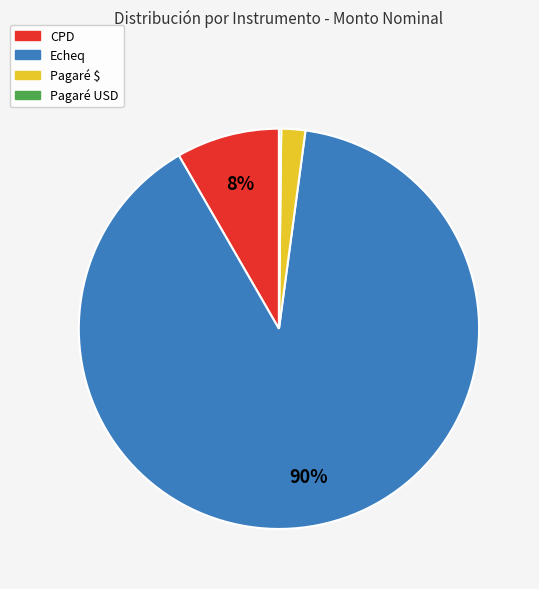

To the nearest percent, what percentage of the pie is CPD?

8%